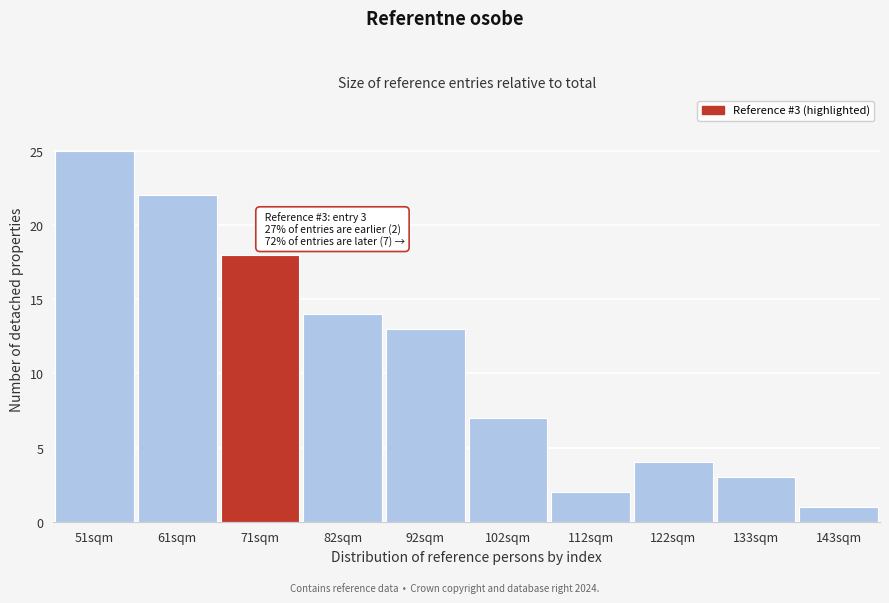

Reading right to left, transcribe all the data shown in this chart.

143sqm=1	133sqm=3	122sqm=4	112sqm=2	102sqm=7	92sqm=13	82sqm=14	71sqm=18	61sqm=22	51sqm=25